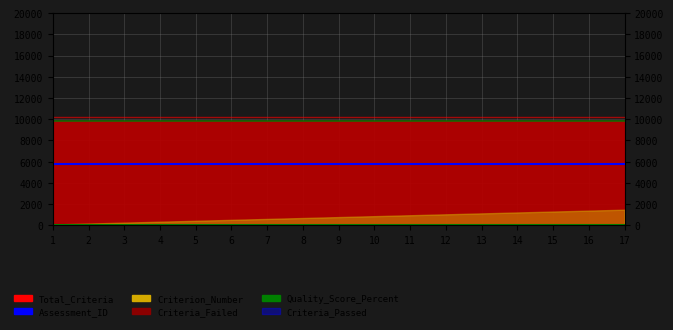

Rank the categories by Quality_Score_Percent value from lowest to highest.

1, 2, 3, 4, 5, 6, 7, 8, 9, 10, 11, 12, 13, 14, 15, 16, 17